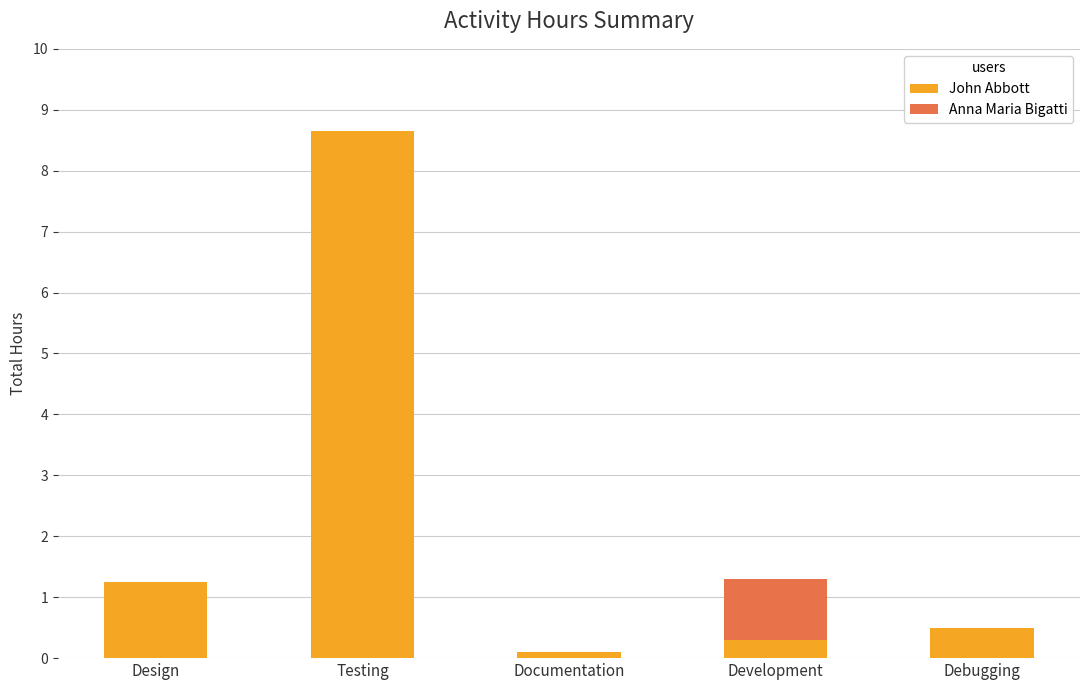

What is the total value across all series at Debugging?

0.5